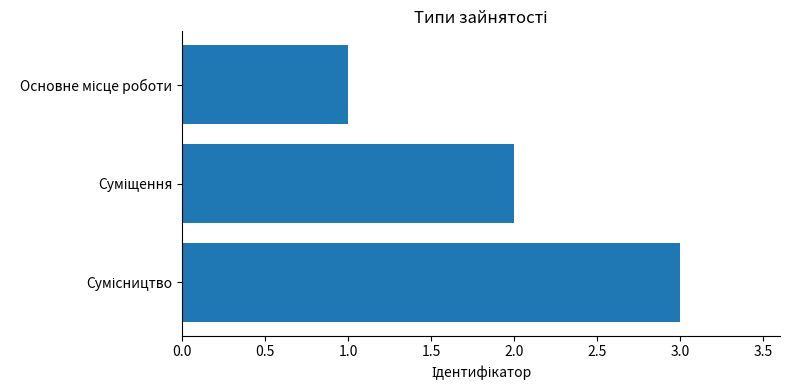

What is the sum of all values?

6